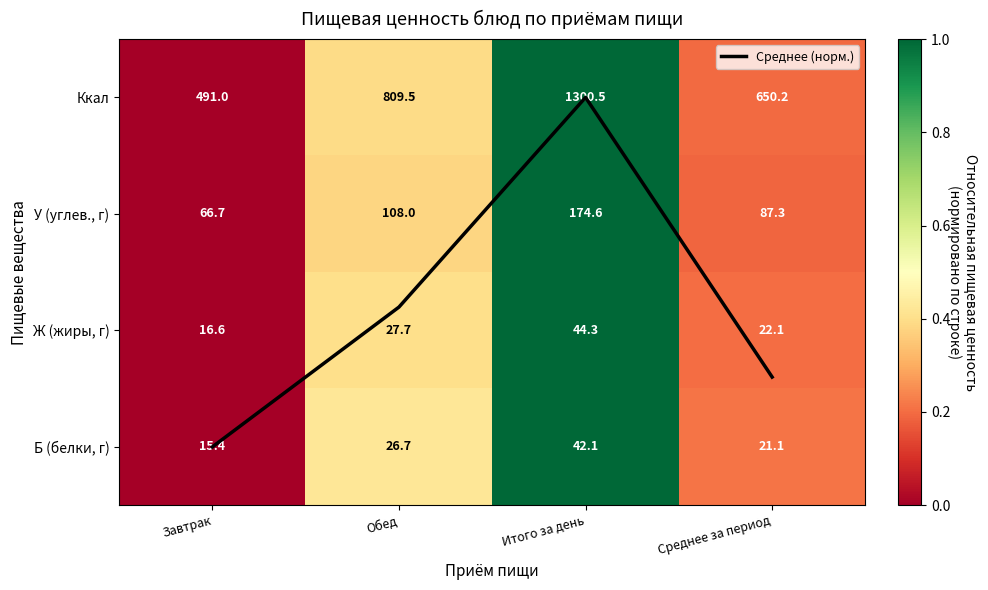

The value of Ж (жиры, г) at Среднее за период is 0.3. True or false?

False